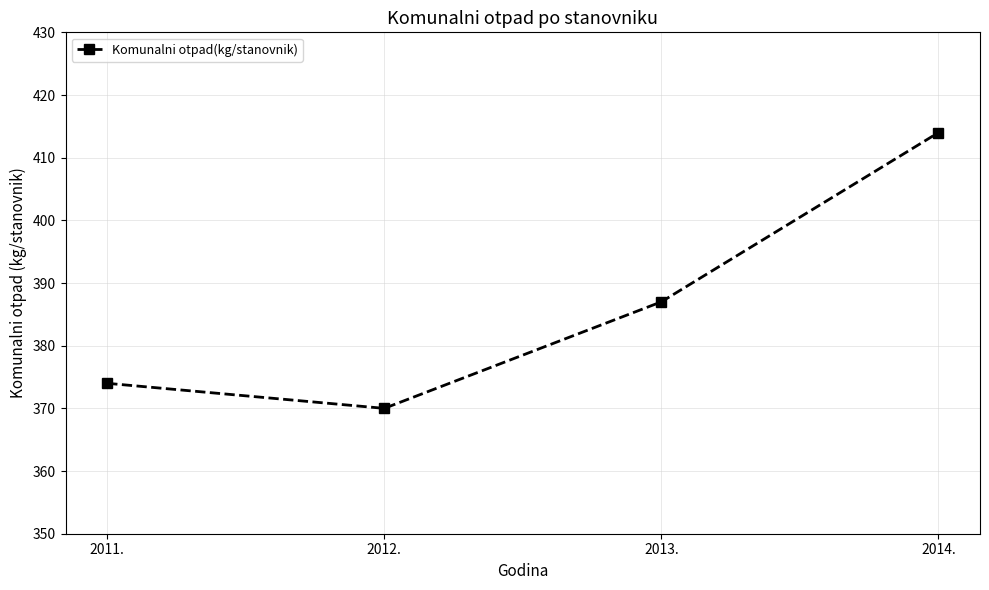

What is the value of the 3rd point from the left?

387